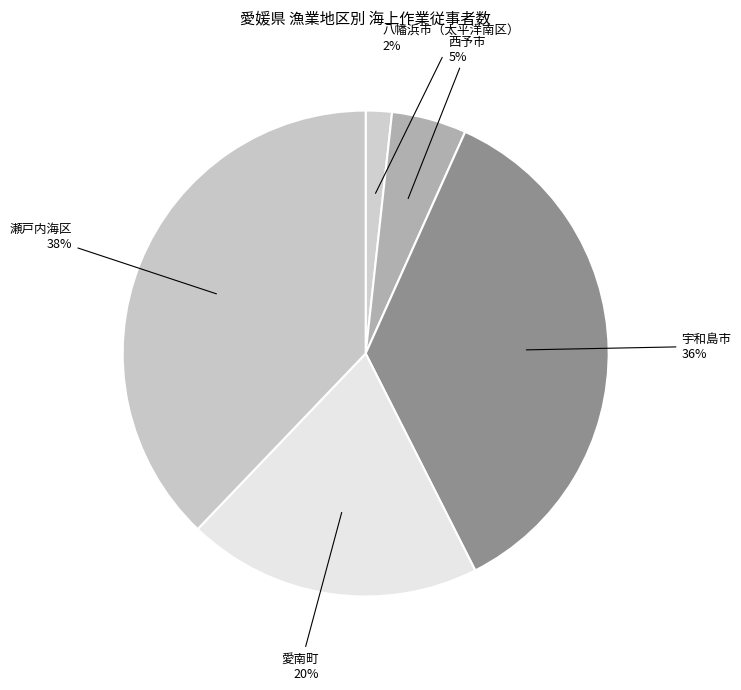

Is 西予市 the majority of the pie?

No